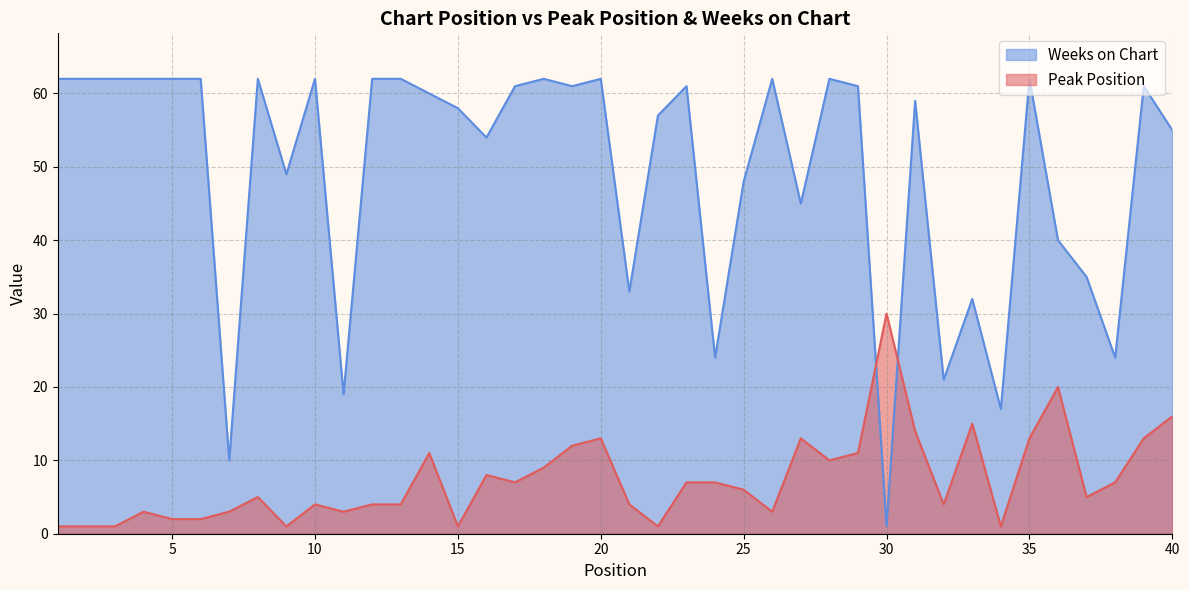

Rank the categories by Peak Position value from highest to lowest.

30, 36, 40, 33, 31, 20, 27, 35, 39, 19, 14, 29, 28, 18, 16, 17, 23, 24, 38, 25, 8, 37, 10, 12, 13, 21, 32, 4, 7, 11, 26, 5, 6, 1, 2, 3, 9, 15, 22, 34